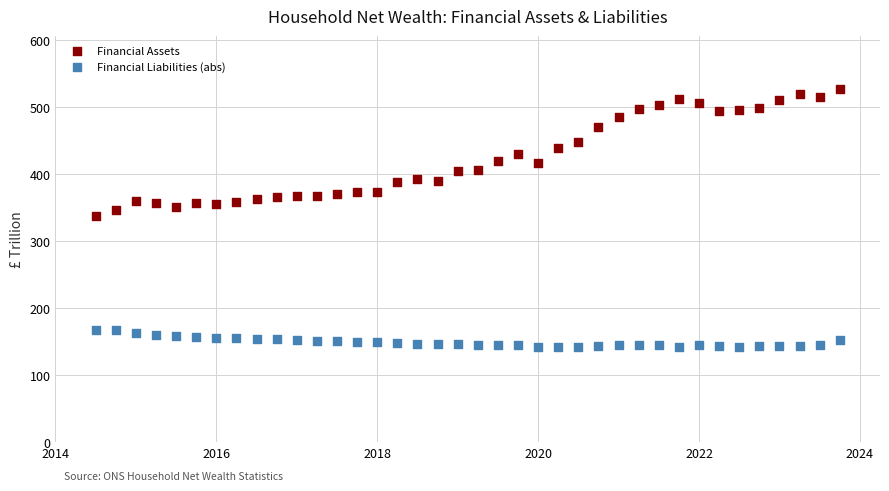

Which series reaches the minimum Y coordinate?

Financial Liabilities (abs)